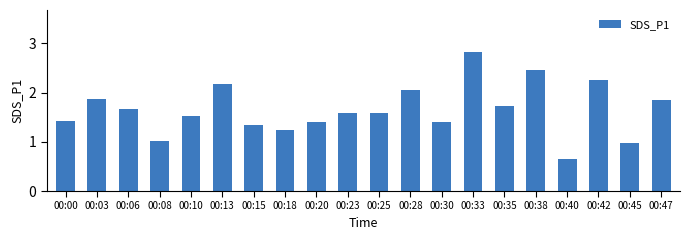

How many data points are less than 1?

2